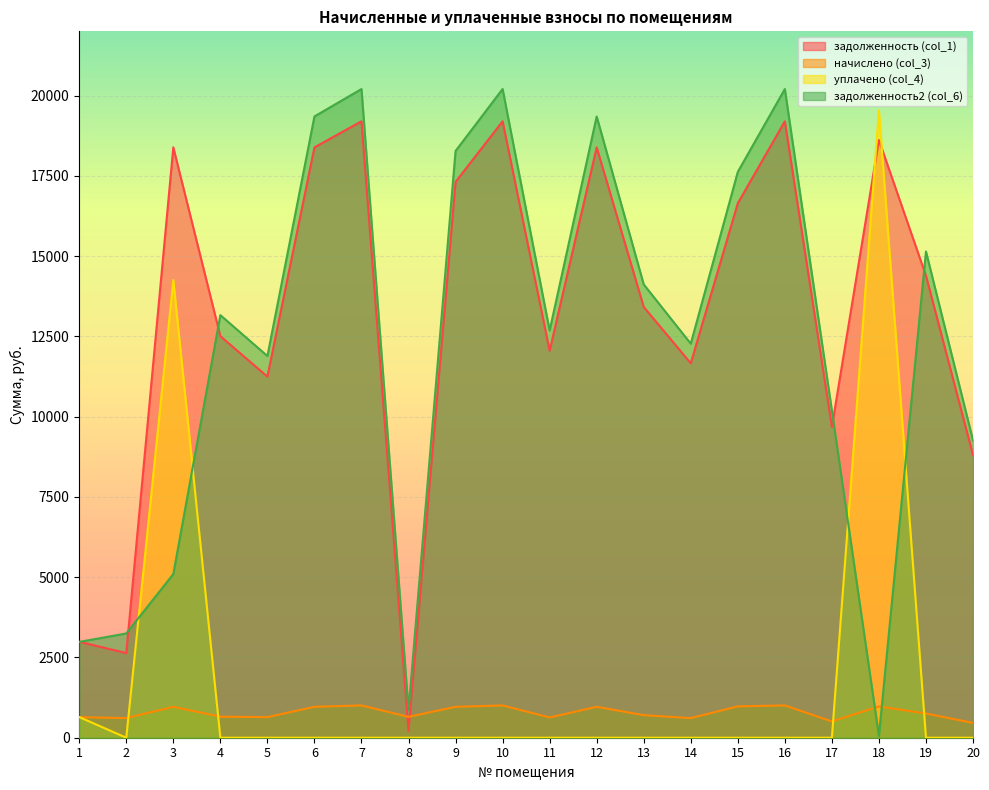

How many times do задолженность2 (col_6) and задолженность (col_1) cross each other?

5